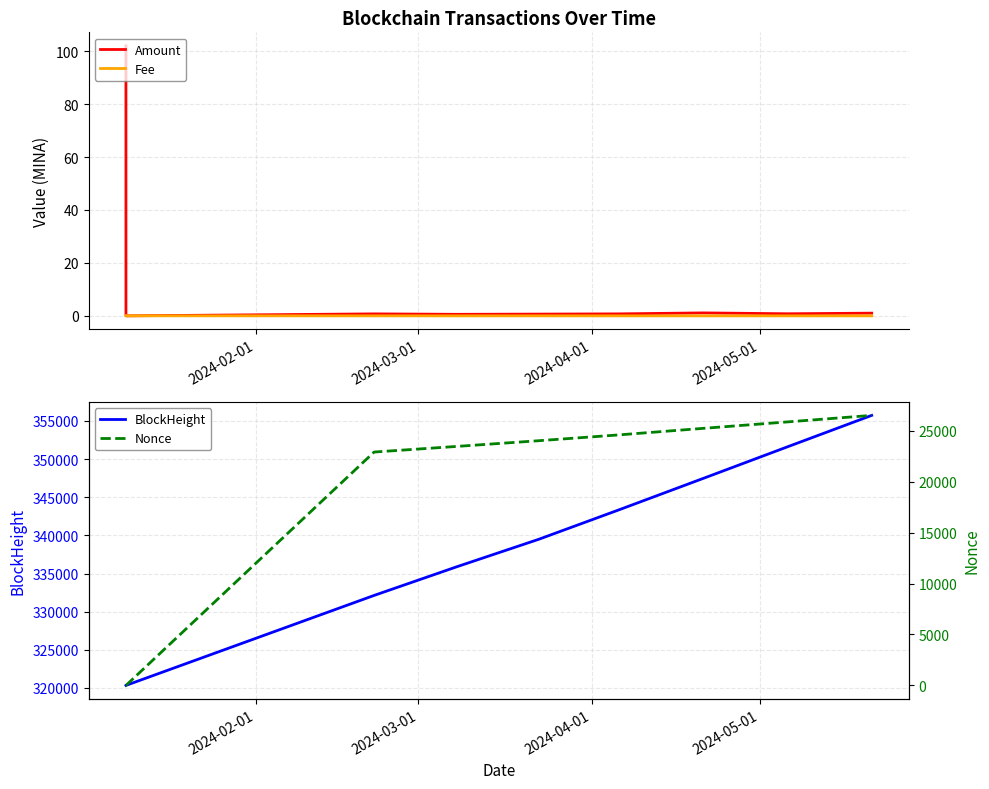

What is the minimum value for BlockHeight?

320328